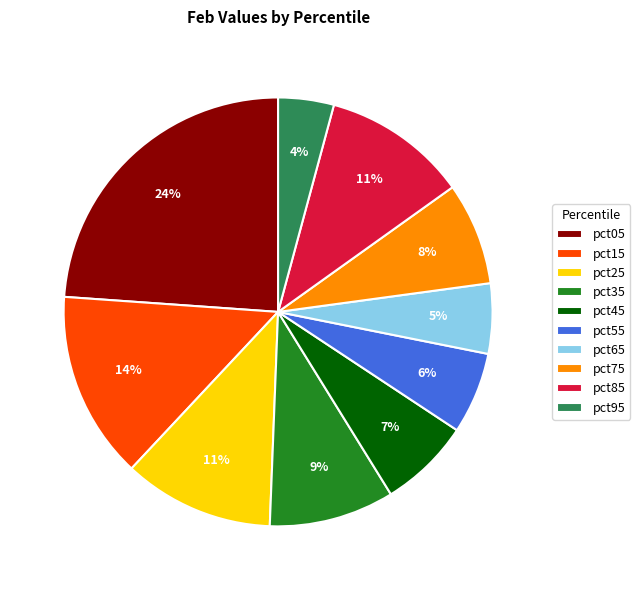

Is it true that pct95 is 4% of the pie?

True